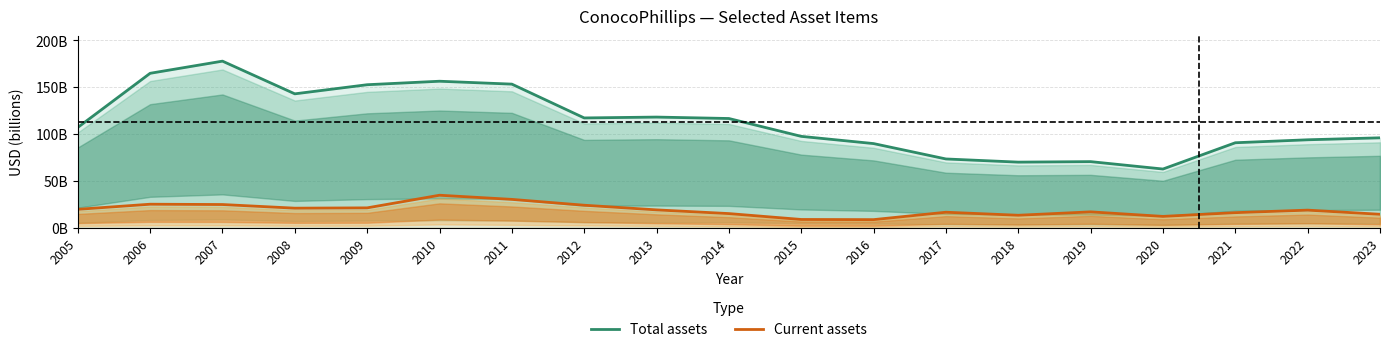

Between 2006 and 2008, which is larger?

2006